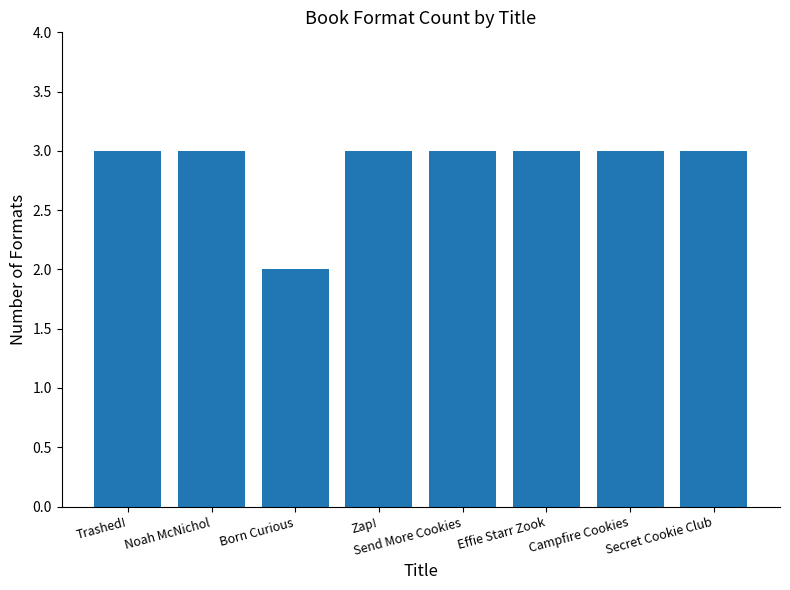

Which label corresponds to the smallest value in the chart?

Born Curious